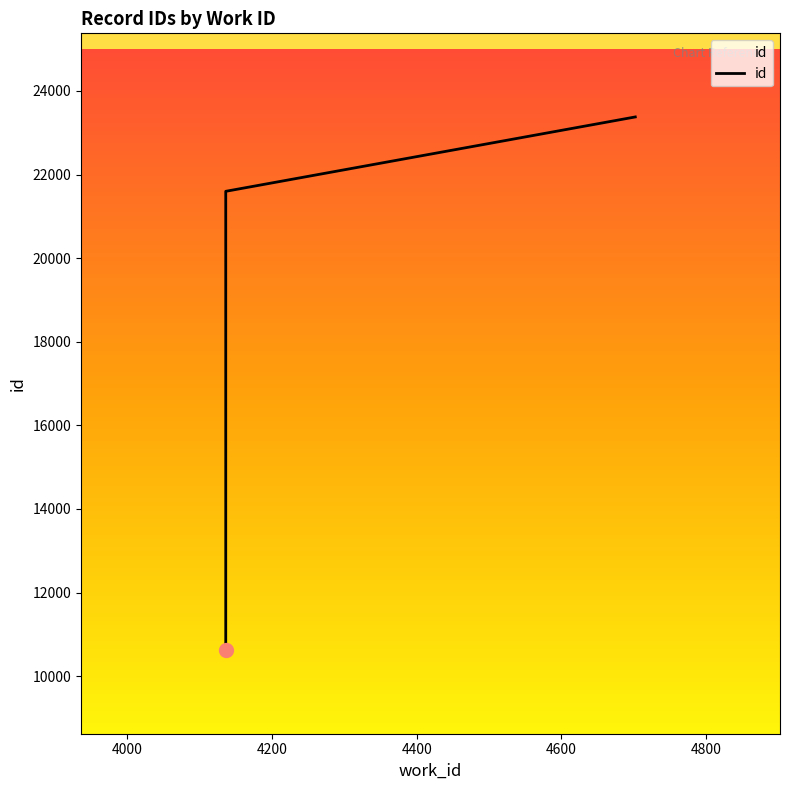

What is the value of the 1st point from the left?

10623